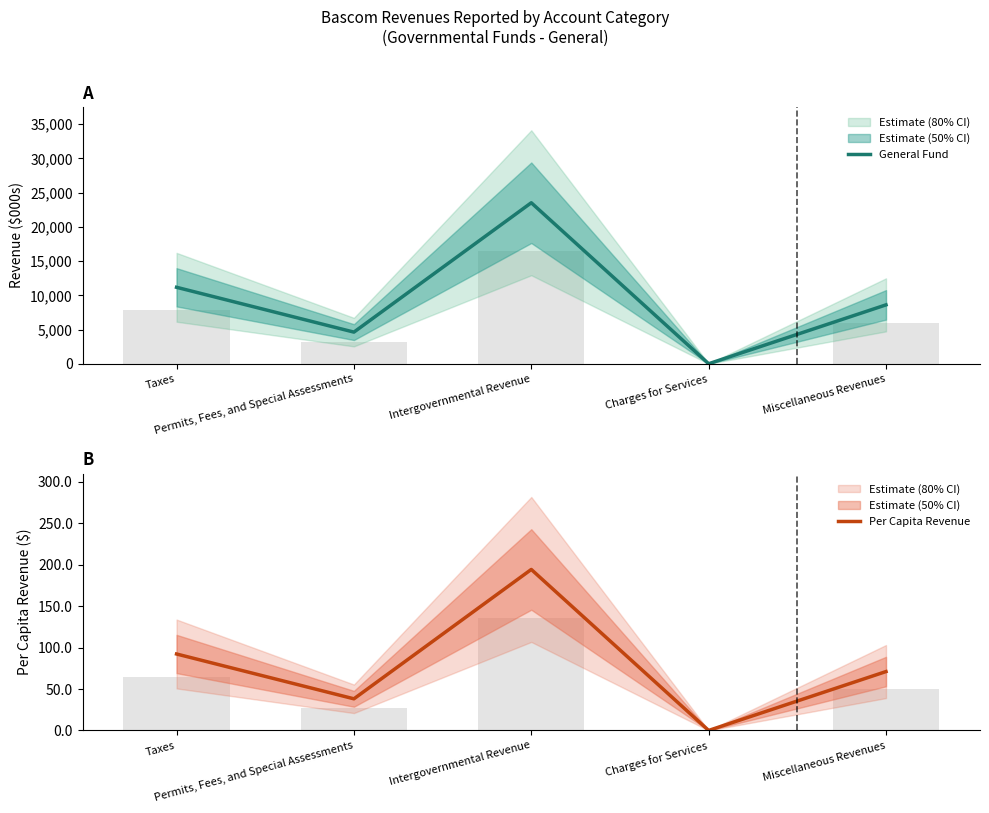

At how many categories does at least one series exceed 8073?

3